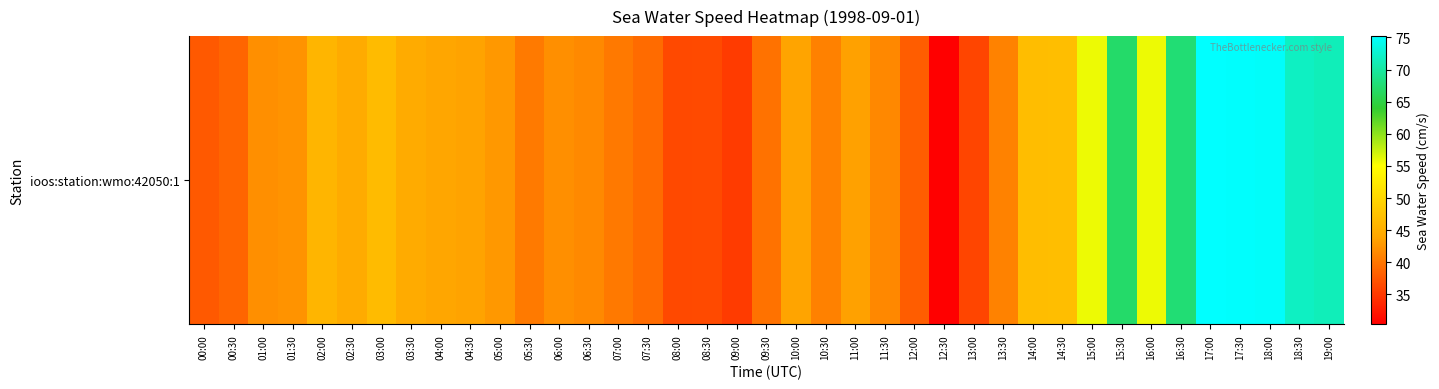

What is the change in value from 11:30 to 13:00?

-5.4